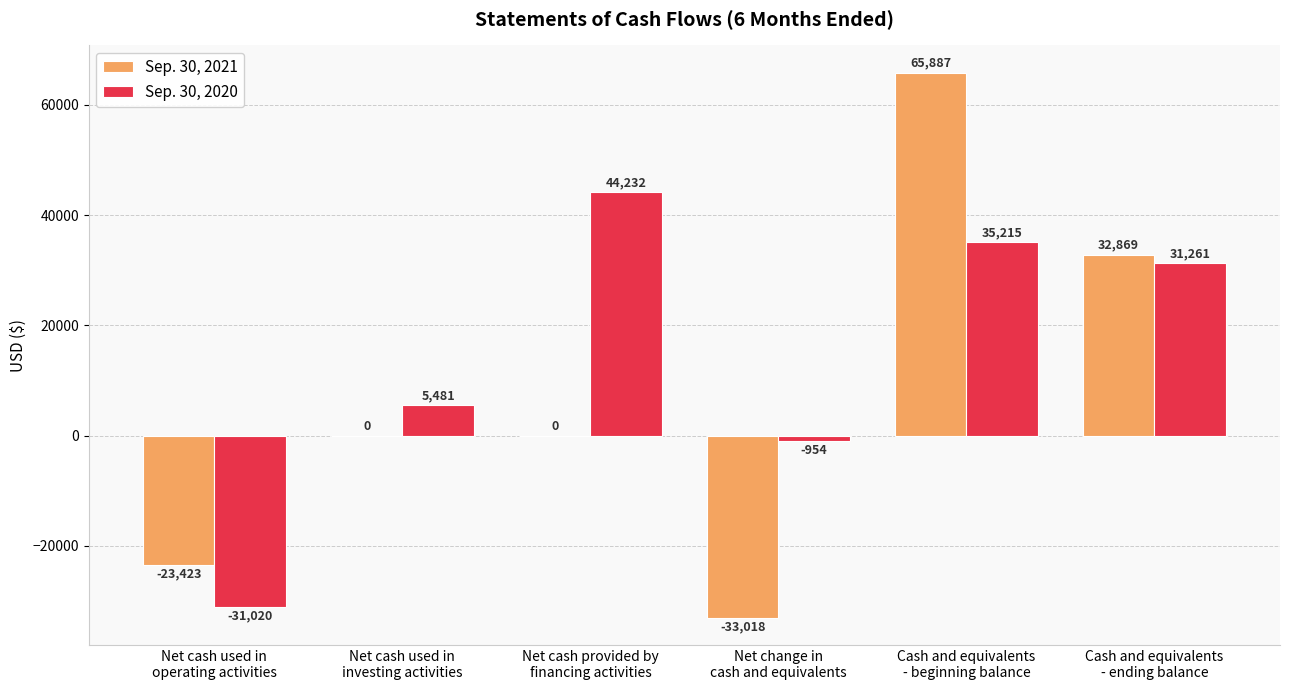

What is the highest value of the Sep. 30, 2020 series?

44232